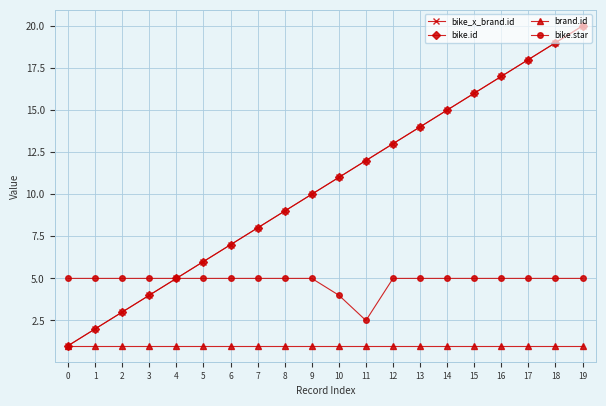

Is this an area chart (filled region under the line)?

No